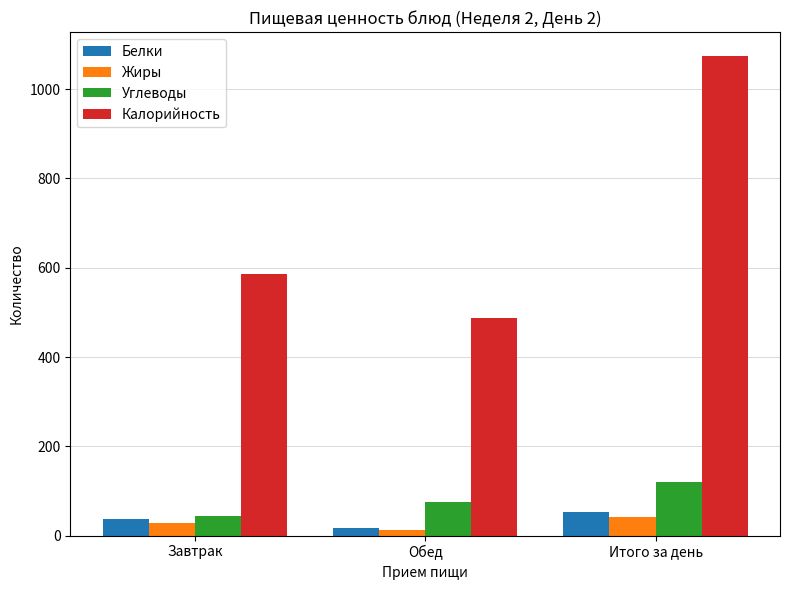

List the labels in order of Калорийность value, largest first.

Итого за день, Завтрак, Обед